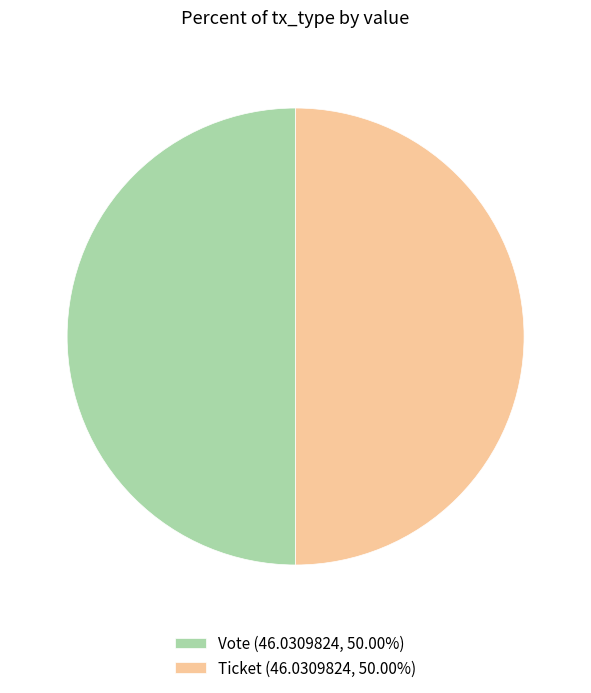

Combined, do Vote (46.0309824, 50.00%) and Ticket (46.0309824, 50.00%) account for over 50%?

Yes